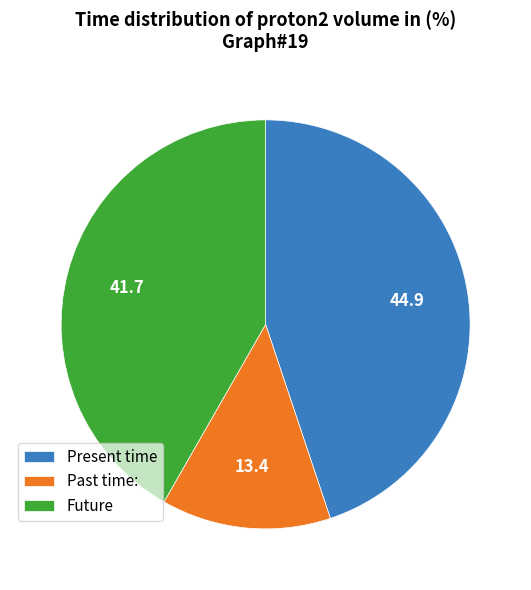

Does Past time: account for over 50% of the chart?

No